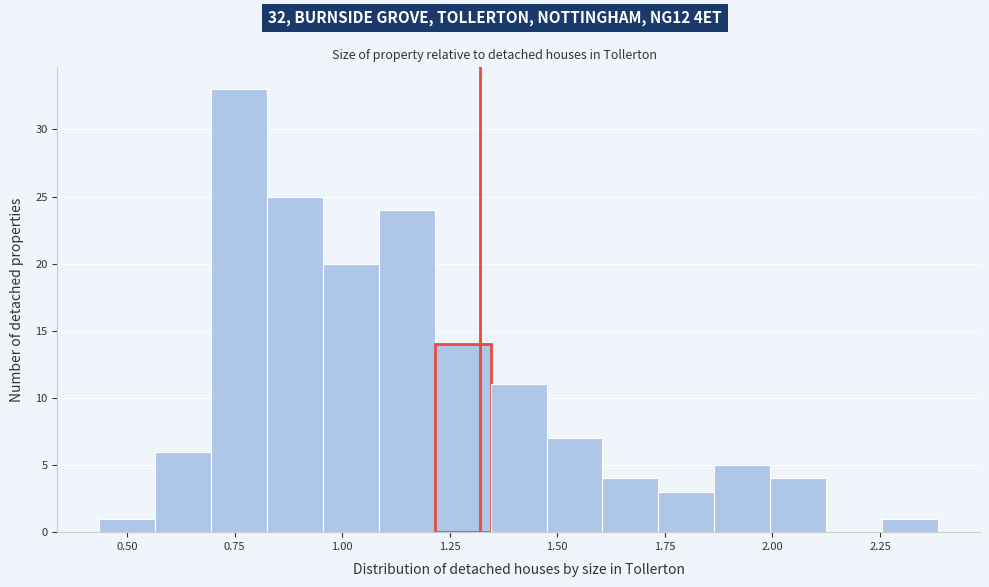

Around what value on the x-axis is the tallest bar? Give the approximate position of its centre, as read against the axis.

0.75